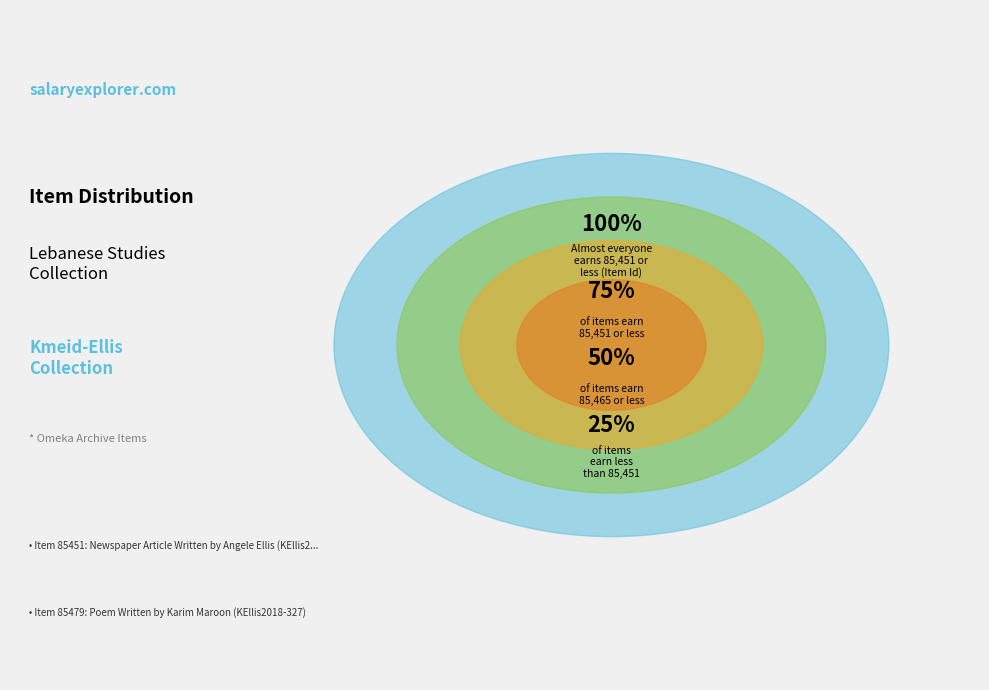

Which has a higher value, Newspaper Article Written by Angele Ellis (KEllis2018-365) or Poem Written by Karim Maroon (KEllis2018-327)?

Poem Written by Karim Maroon (KEllis2018-327)